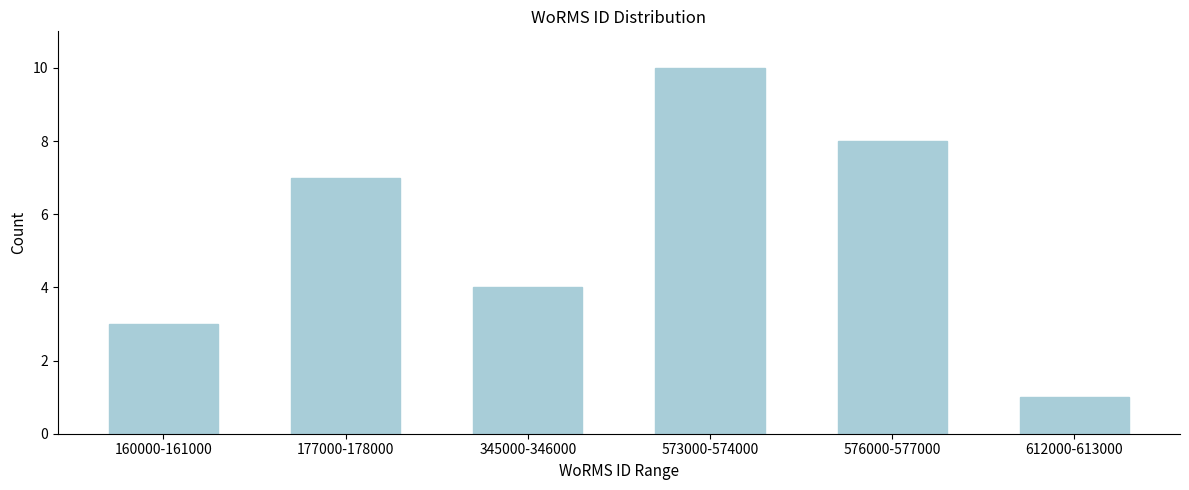

Reading left to right, transcribe all the data shown in this chart.

160000-161000=3	177000-178000=7	345000-346000=4	573000-574000=10	576000-577000=8	612000-613000=1